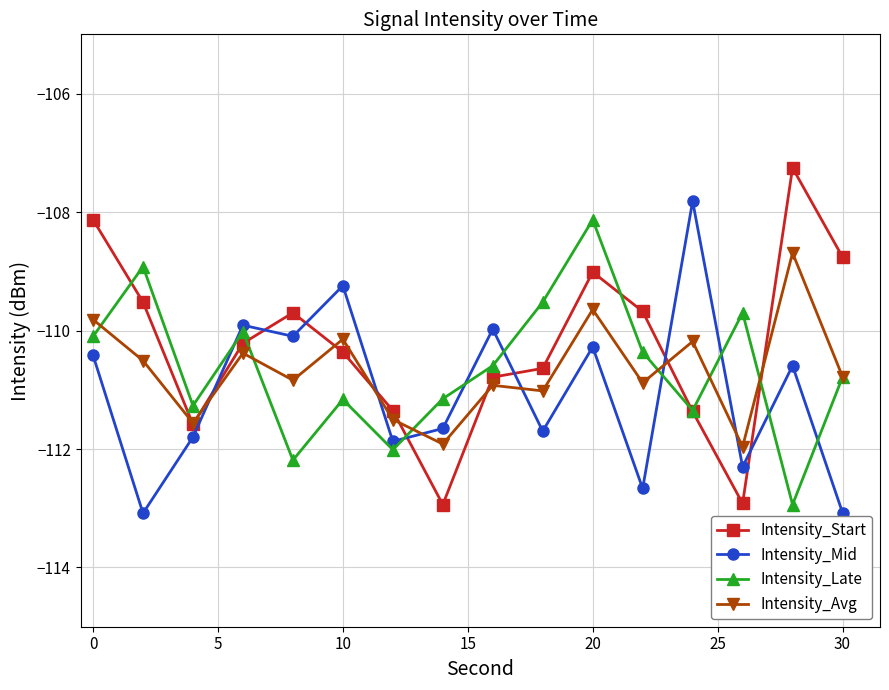

What is the value of the Intensity_Mid point at the 8th from the left?

-111.7